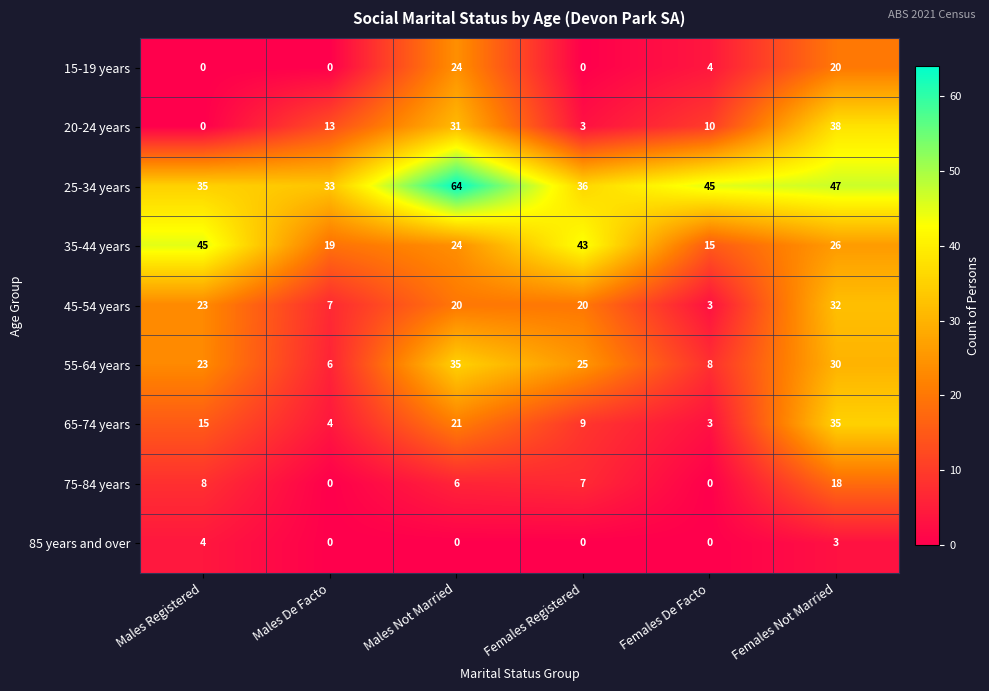

What is the total value across all series at Males Registered?

153